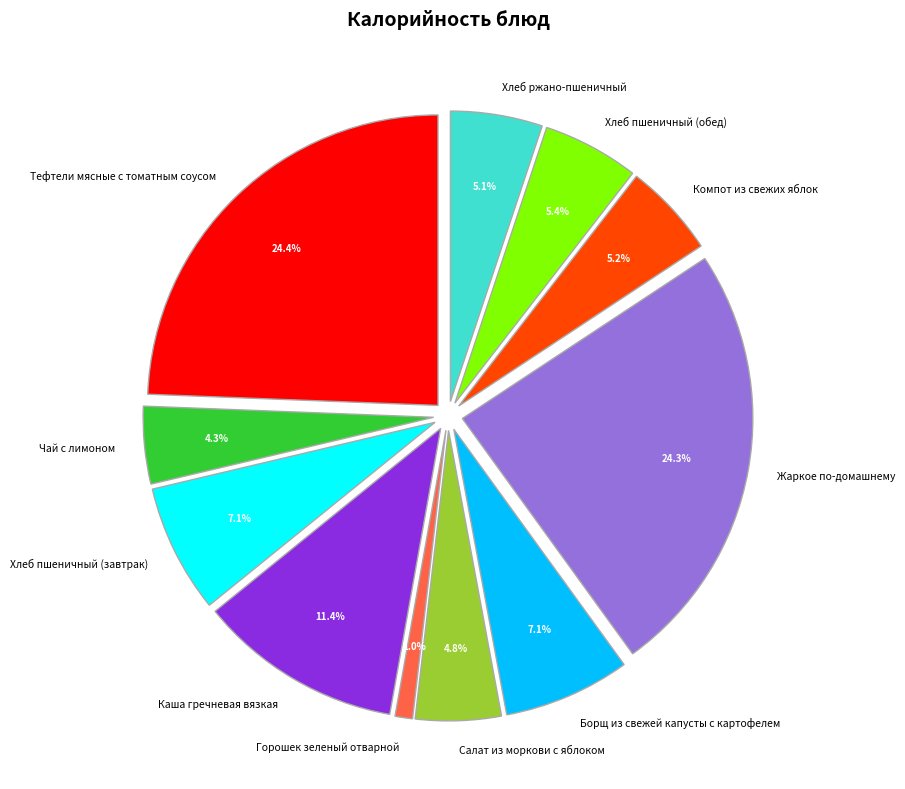

What percentage is the Каша гречневая вязкая slice, to the nearest percent?

11%